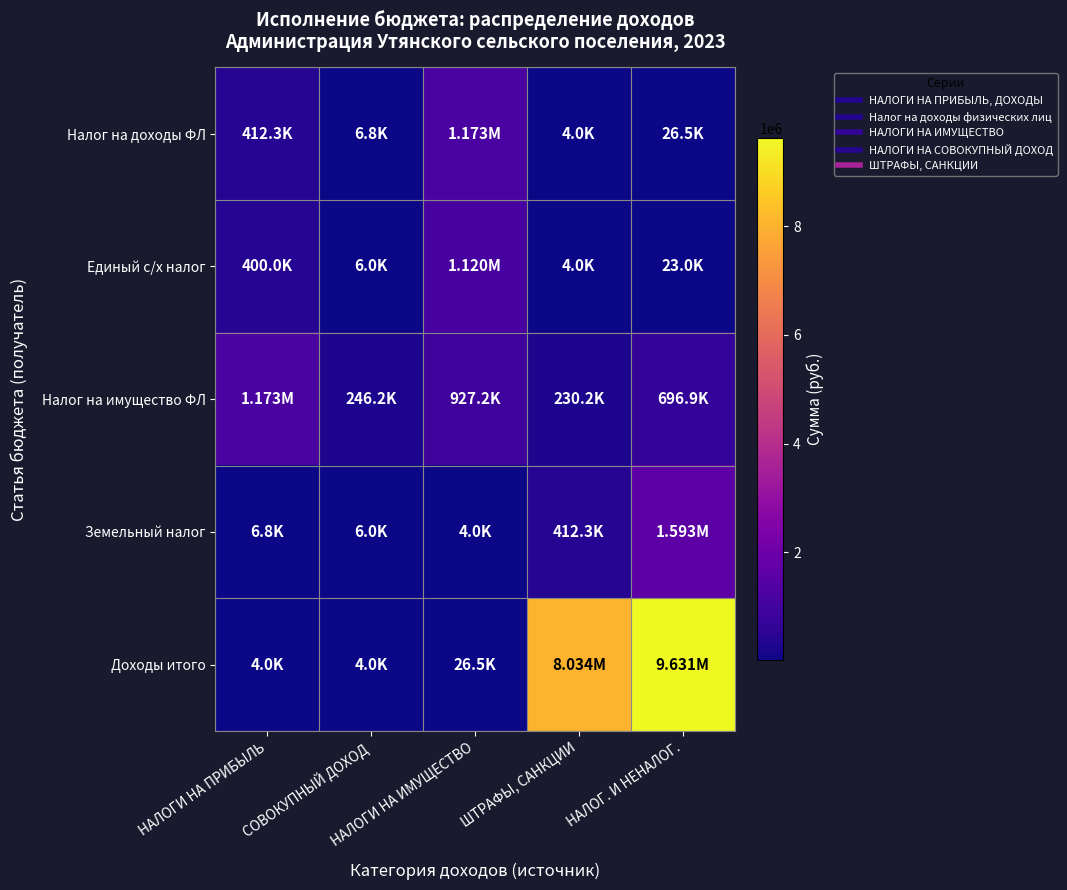

Between НАЛОГИ НА ПРИБЫЛЬ and ШТРАФЫ, САНКЦИИ, which series saw the biggest shift?

Доходы итого